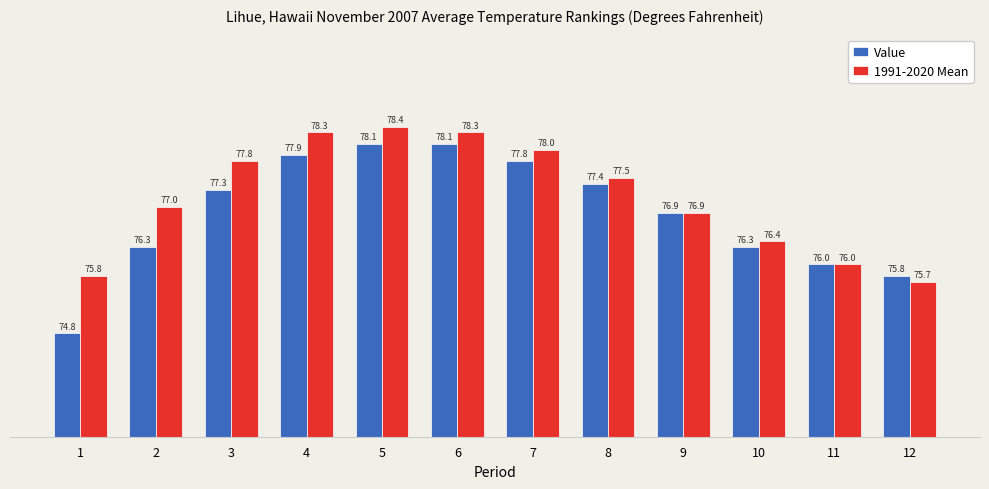

What is the sum of the 1991-2020 Mean values at 3 and 6?

156.1